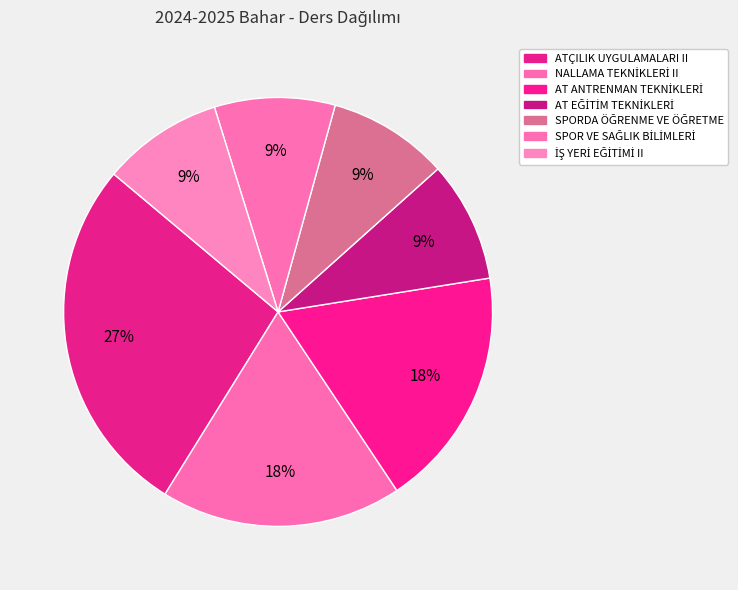

To the nearest percent, what percentage of the pie is AT ANTRENMAN TEKNİKLERİ?

18%